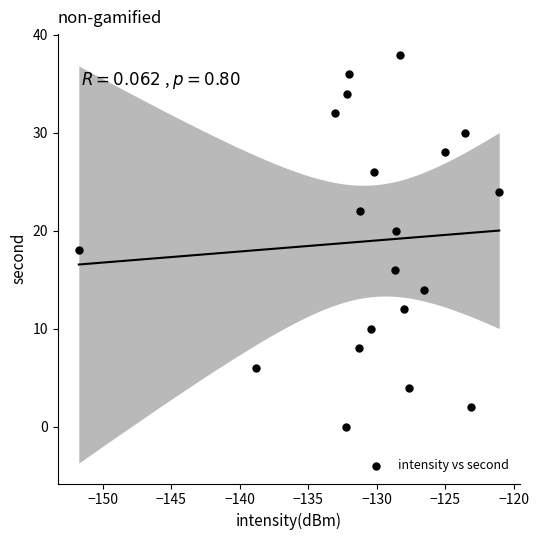

What is the range of Y values (max minus min)?

38